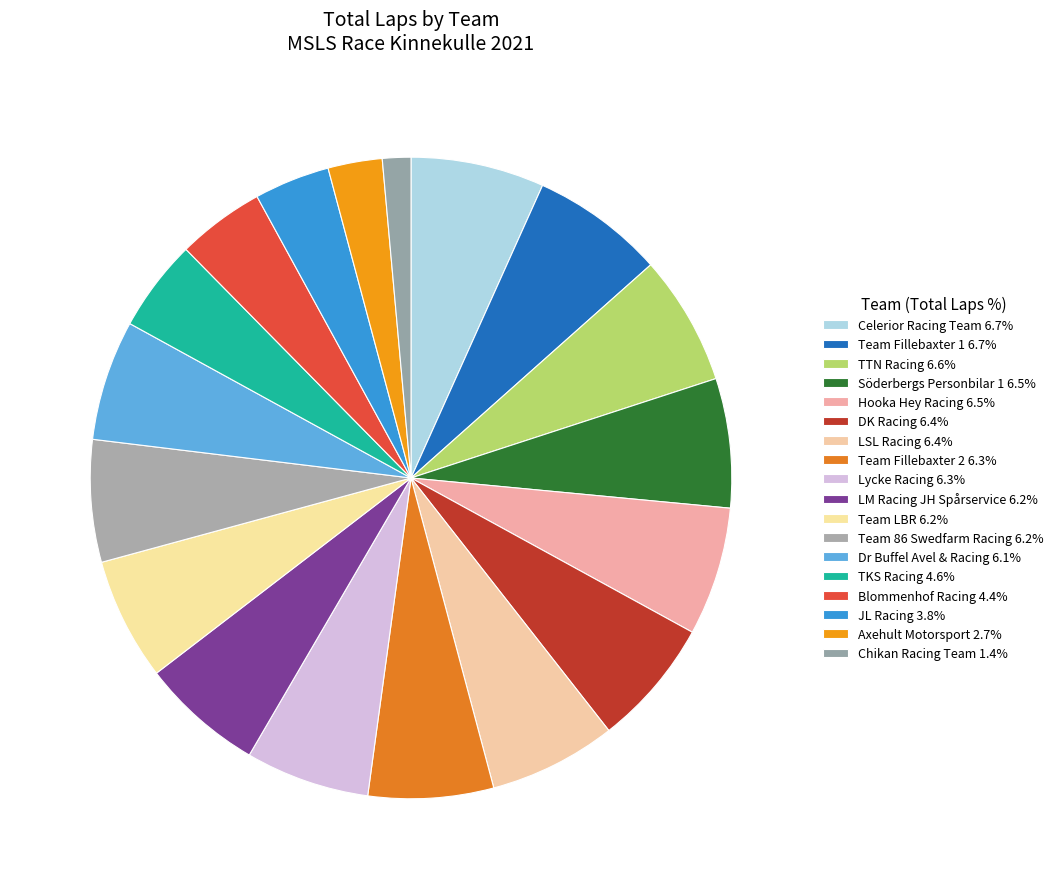

What percentage is NOT represented by Dr Buffel Avel & Racing?

93.9%